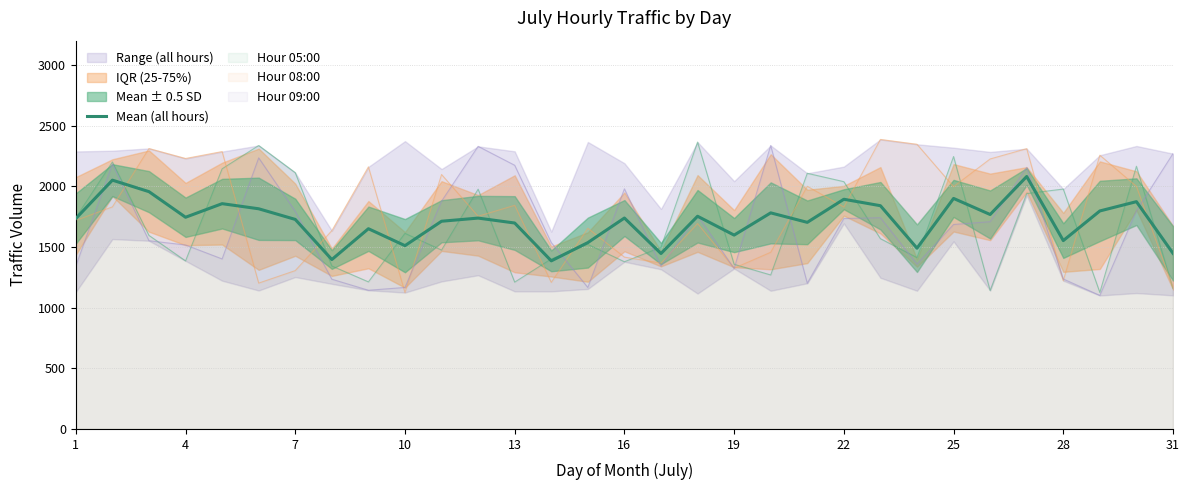

What is the minimum value shown in the chart?

1385.3